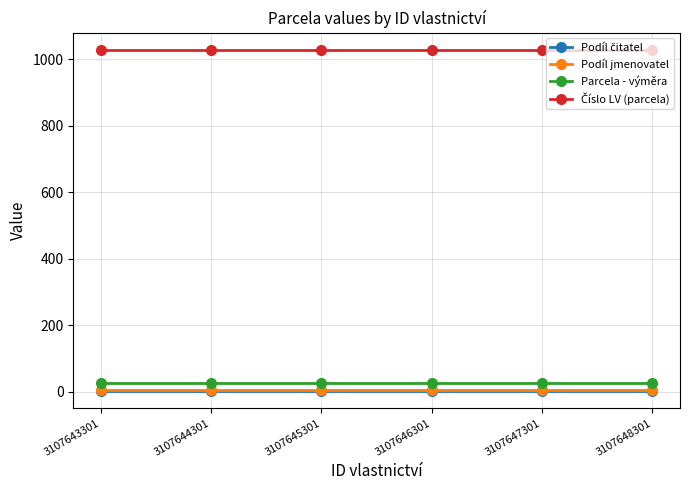

At how many categories does at least one series exceed 688?

6